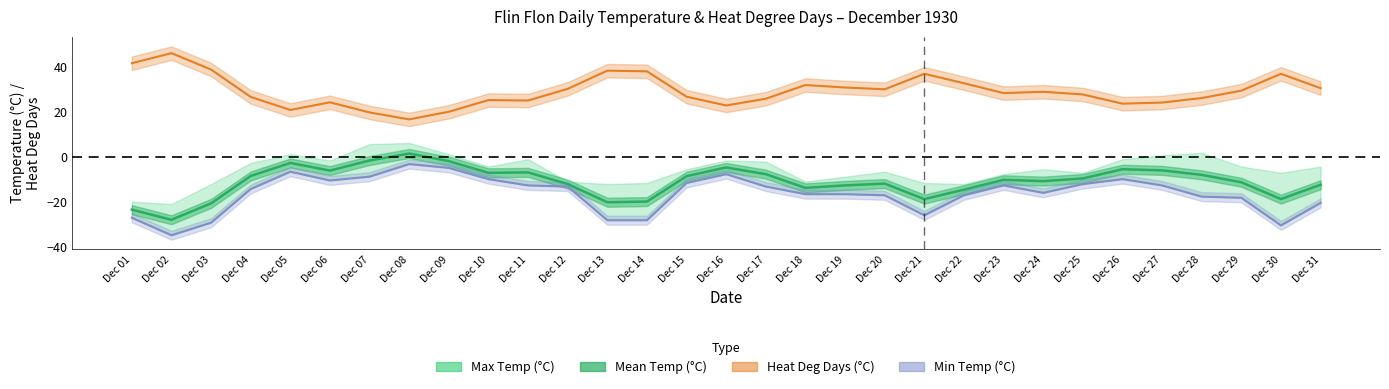

What is the difference between the highest and lowest values at Dec 10?

35.2